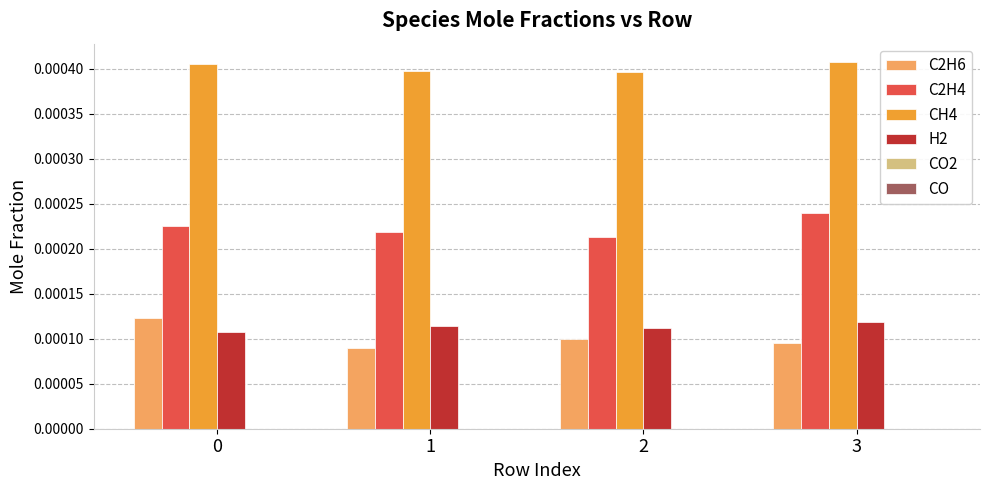

Which series has the largest total across all categories?

CH4